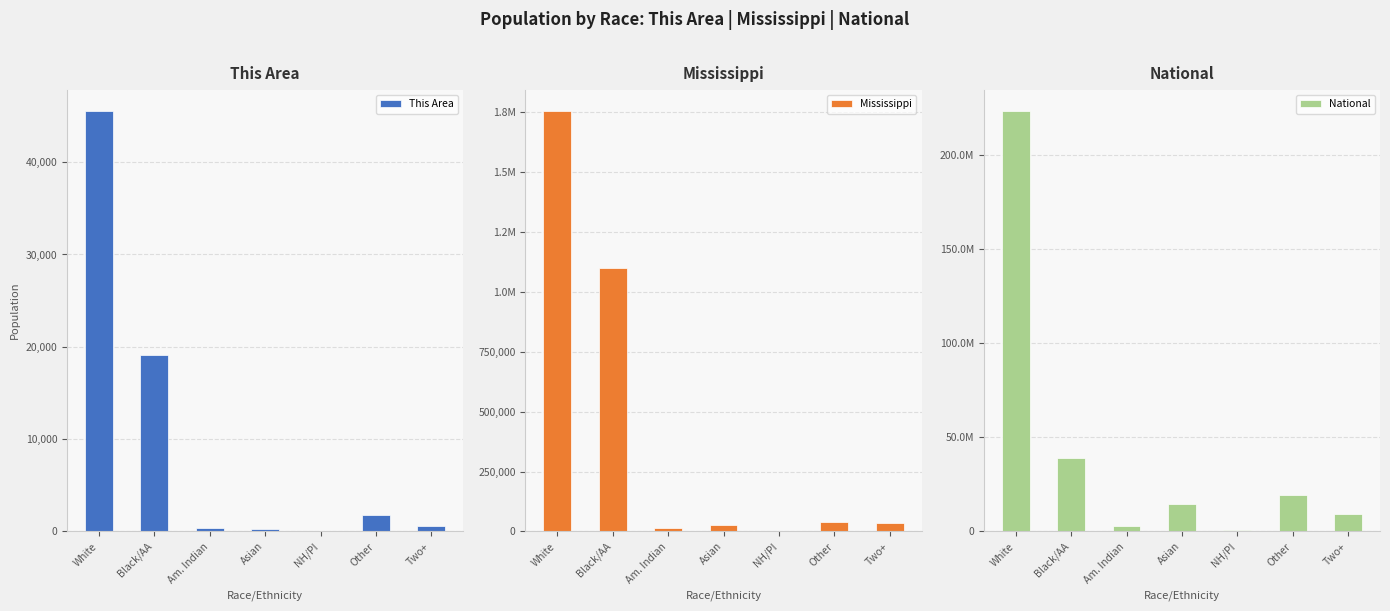

At which category is the sum across all series the highest?

White